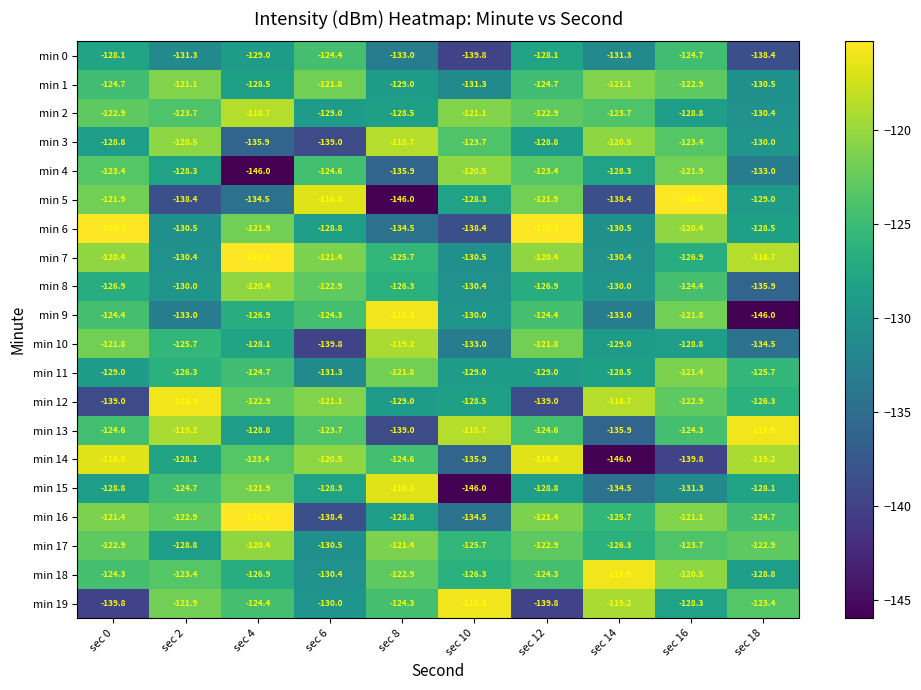

What is the spread (max minus min) of values at sec 18?

30.1